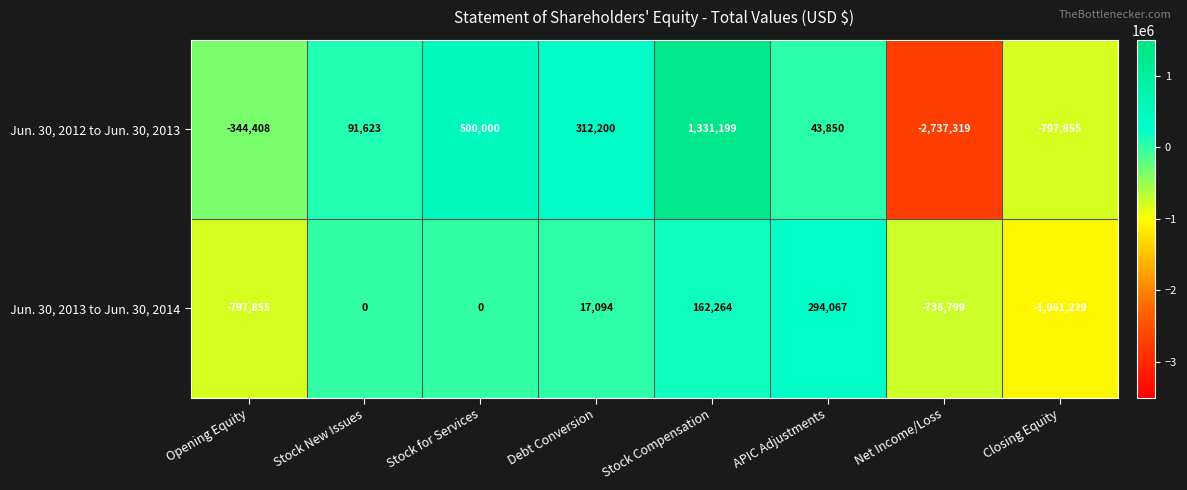

What is the greatest value displayed?

1331199